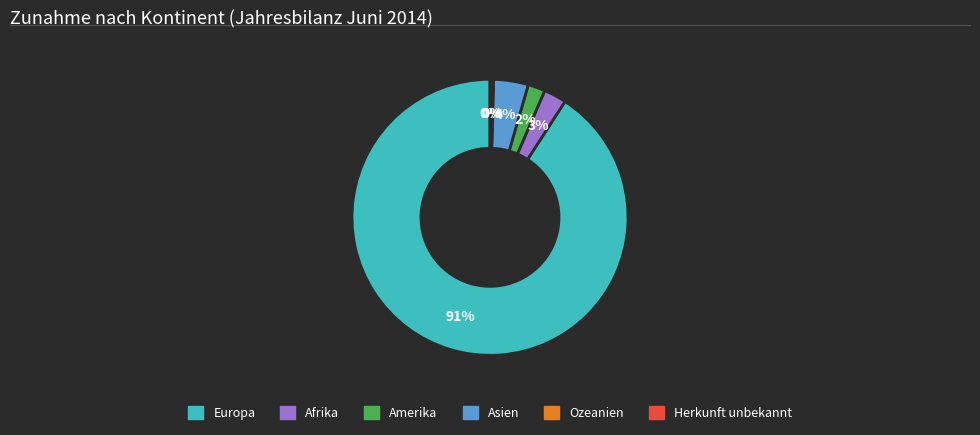

To the nearest percent, what is the combined percentage of Afrika and Amerika?

5%